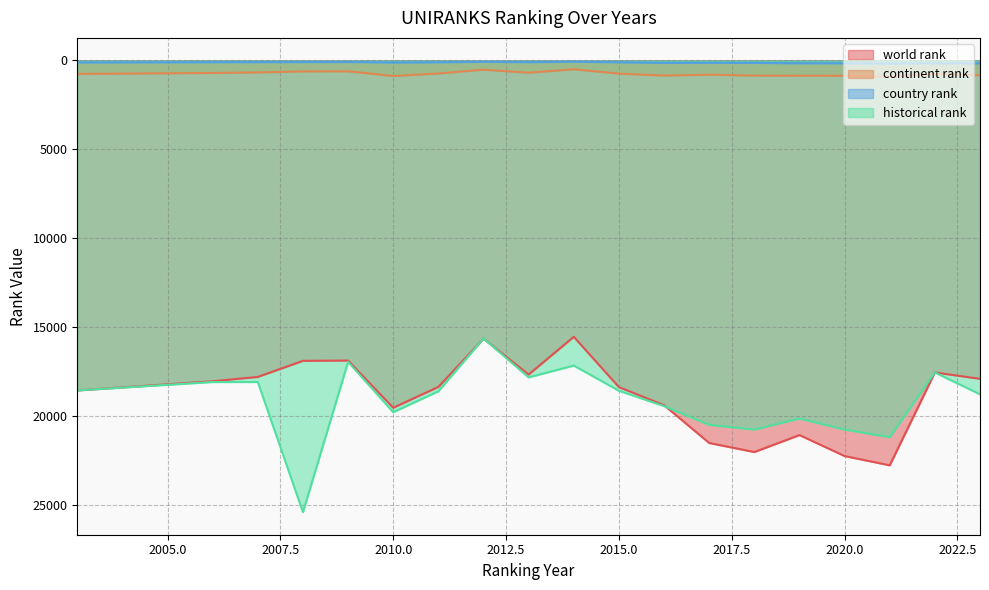

How many values in the country rank series exceed 113?

9